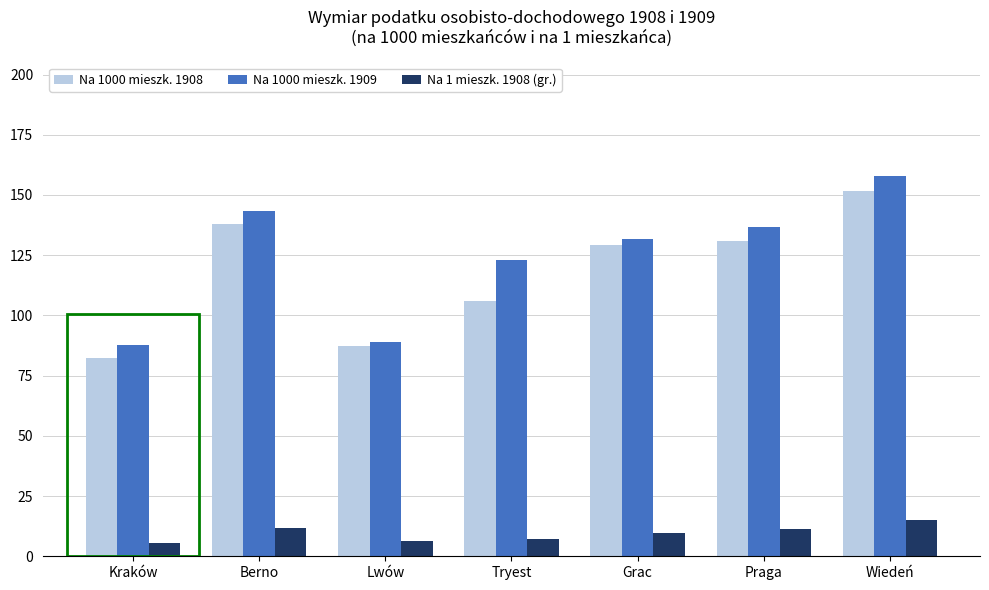

The Na 1 mieszk. 1908 (gr.) series shows 2.9 at Berno. True or false?

False